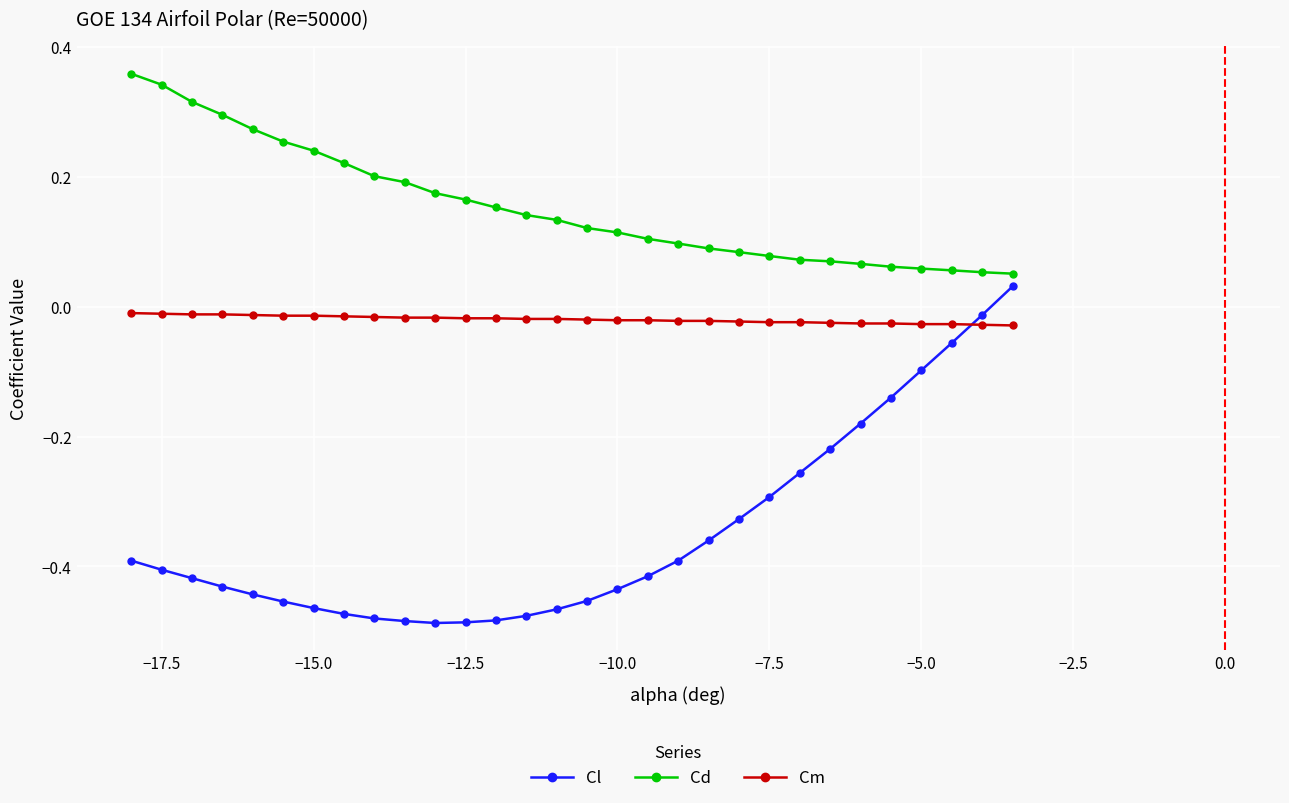

List the series in order of their overall mean, highest first.

Cd, Cm, Cl